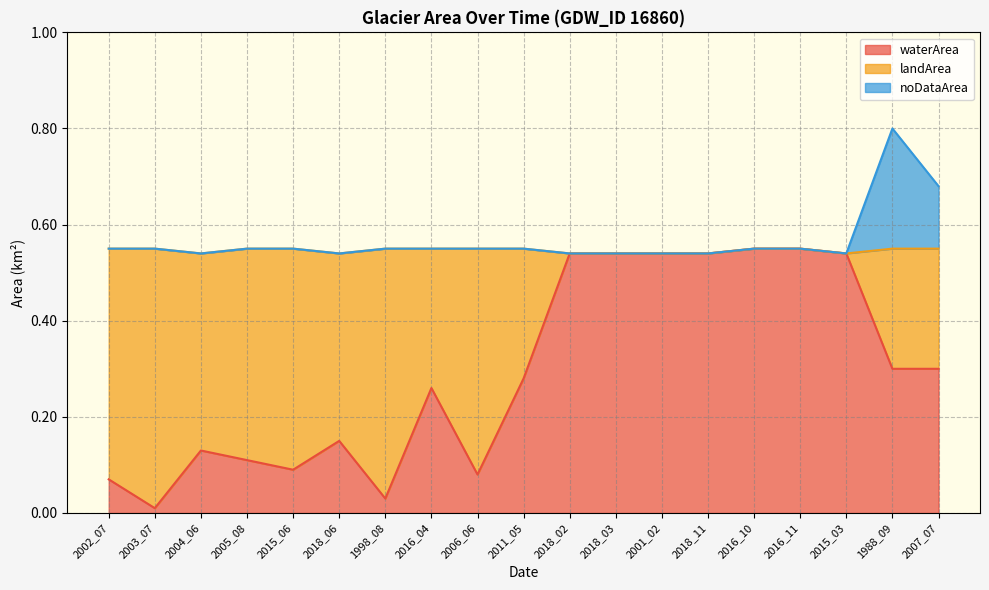

Count the number of categories in the chart.

19